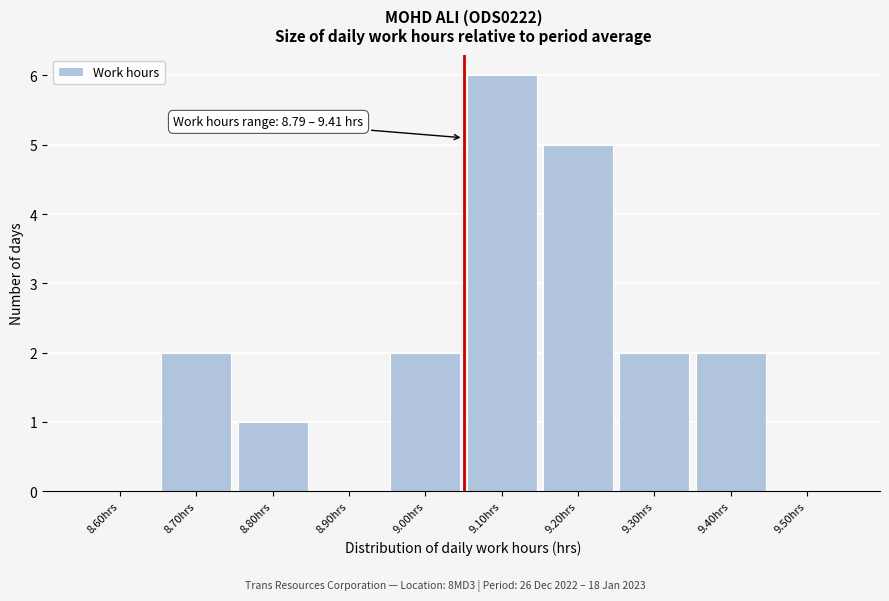

Reading left to right, transcribe all the data shown in this chart.

8.60hrs=0	8.70hrs=2	8.80hrs=1	8.90hrs=0	9.00hrs=2	9.10hrs=6	9.20hrs=5	9.30hrs=2	9.40hrs=2	9.50hrs=0